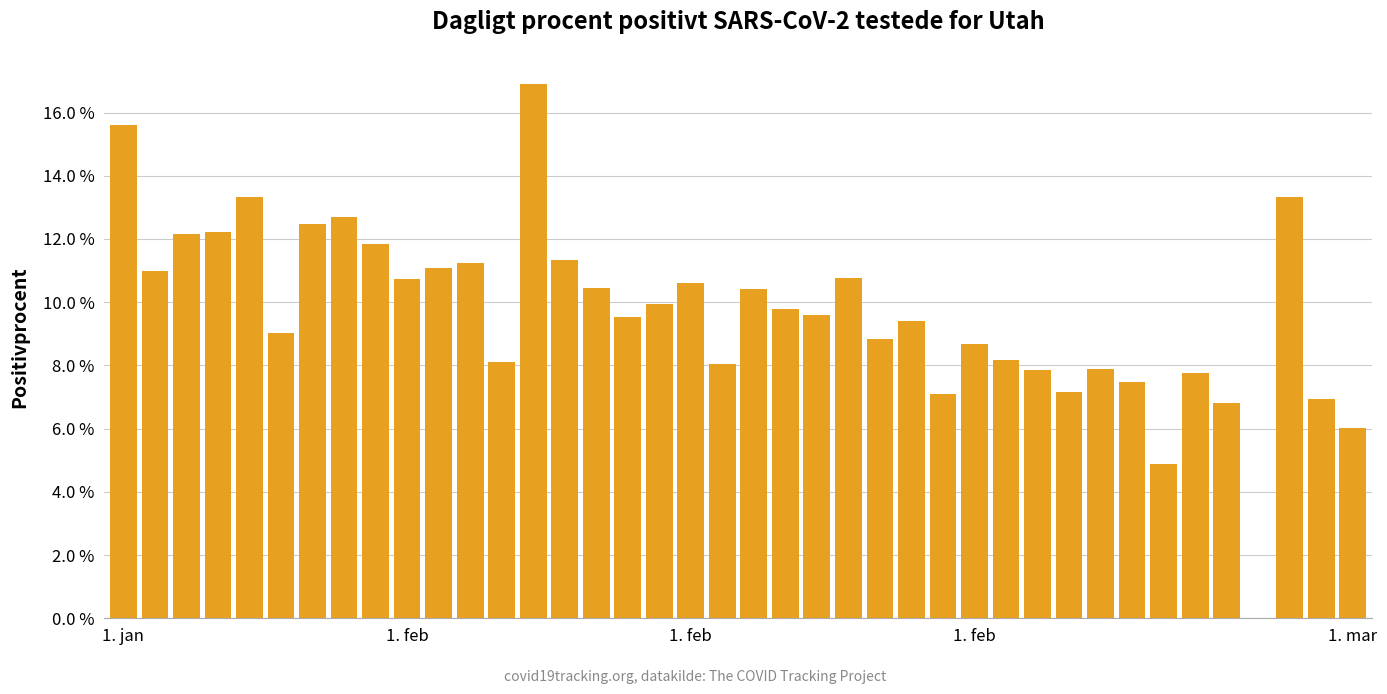

Rank the categories by value from lowest to highest.

36, 33, 39, 35, 38, 26, 30, 32, 34, 29, 31, 19, 12, 28, 27, 24, 5, 25, 16, 22, 21, 17, 20, 15, 18, 9, 23, 1. feb, 10, 11, 14, 8, 1. feb, 1. feb, 6, 7, 37, 1. mar, 1. jan, 13